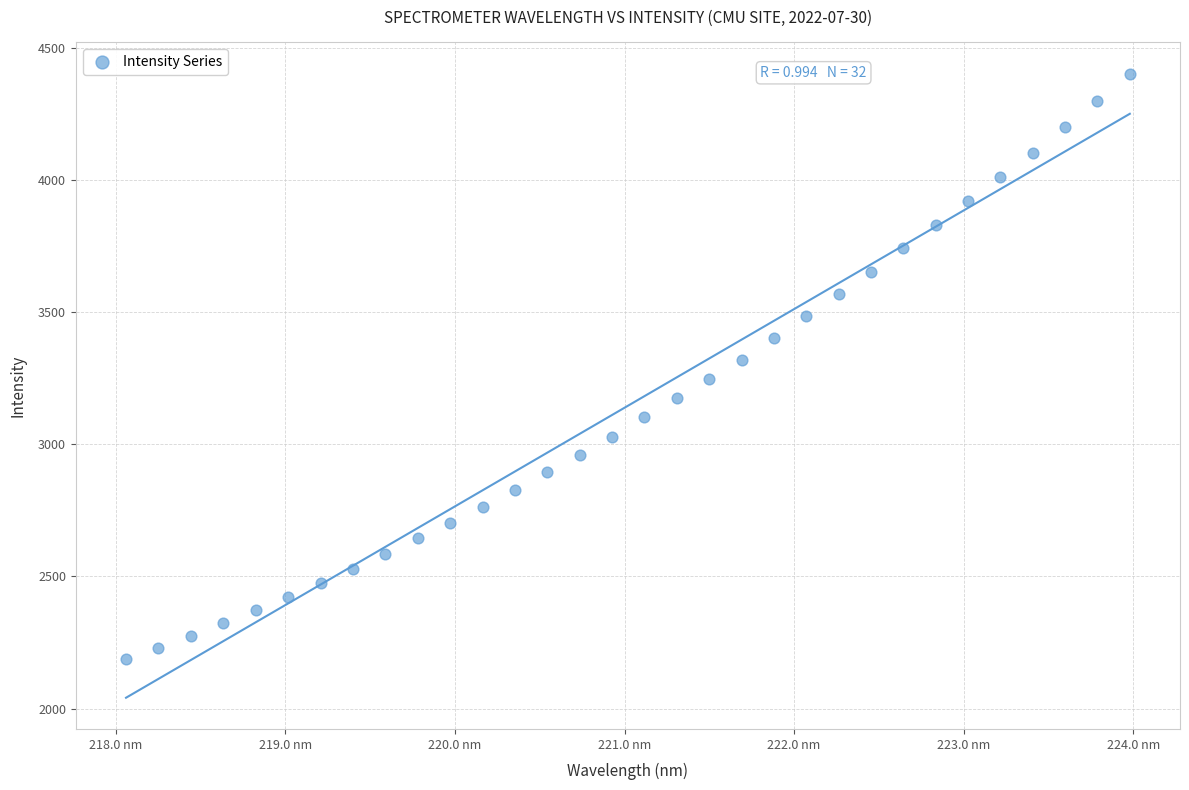

What is the range of X values (max minus min)?

5.9